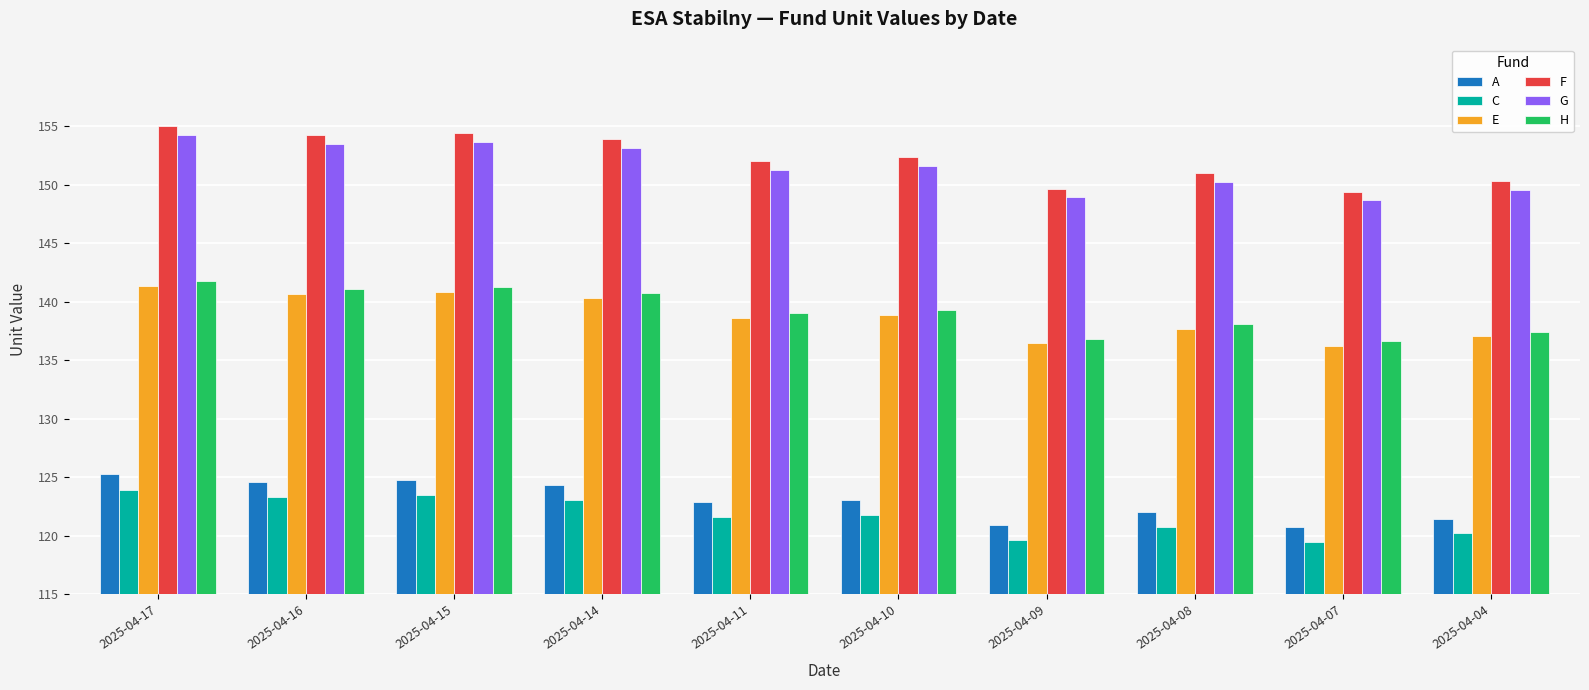

What is the maximum value for C?

123.9